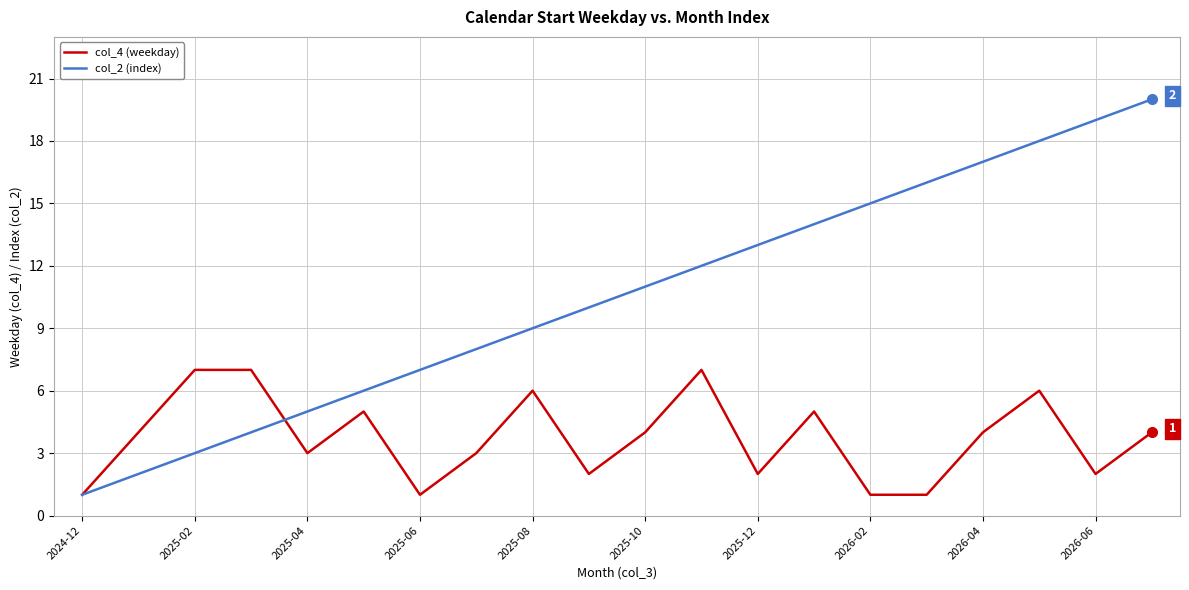

Which series has the largest total across all categories?

col_2 (index)